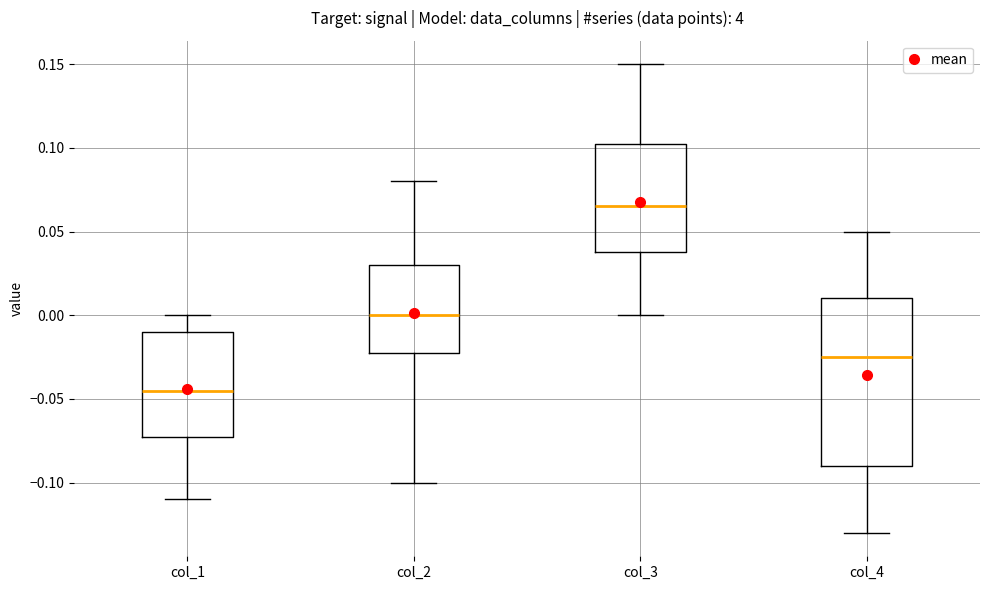

Reading left to right, transcribe this box plot: for each box, give where its median line is, the range the box spans, and where its two whiskers end, as read against the y-axis. The values are not printed on the chart, so give them approximately, as read against the axis.

col_1: median -0.045, box -0.070 to -0.010, whiskers -0.110 to 0.000
col_2: median 0.000, box -0.020 to 0.030, whiskers -0.100 to 0.080
col_3: median 0.065, box 0.040 to 0.105, whiskers 0.000 to 0.150
col_4: median -0.025, box -0.090 to 0.010, whiskers -0.130 to 0.050